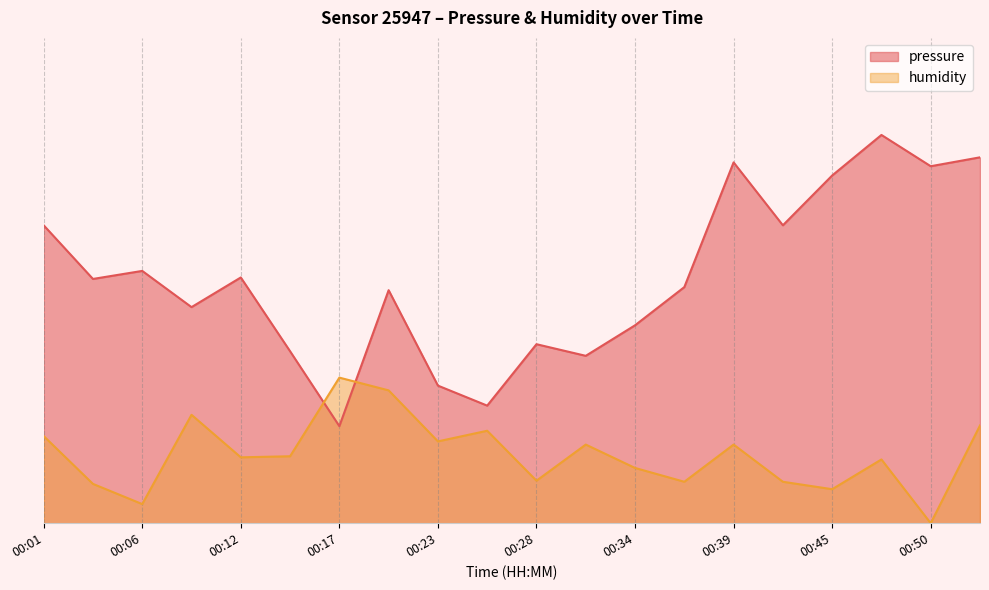

True or false: humidity has more than 1 interior local peaks.

True